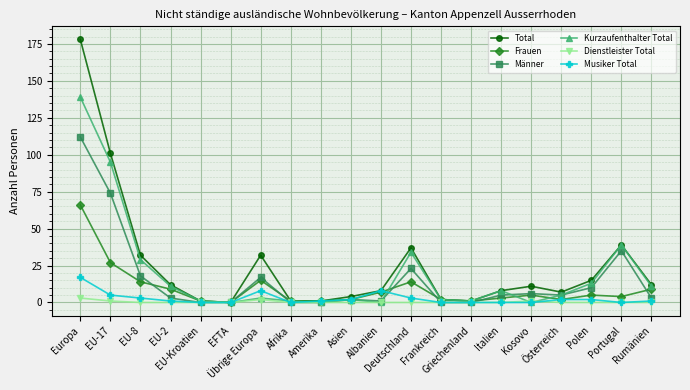

What is the sum of all Kurzaufenthalter Total values?

394